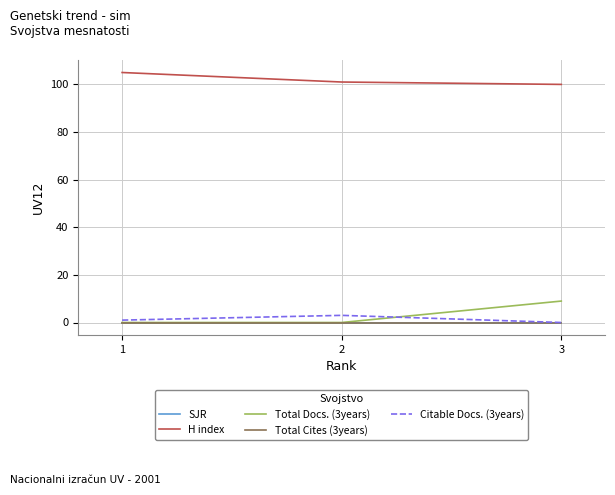

Does the chart display data point markers on the line(s)?

No